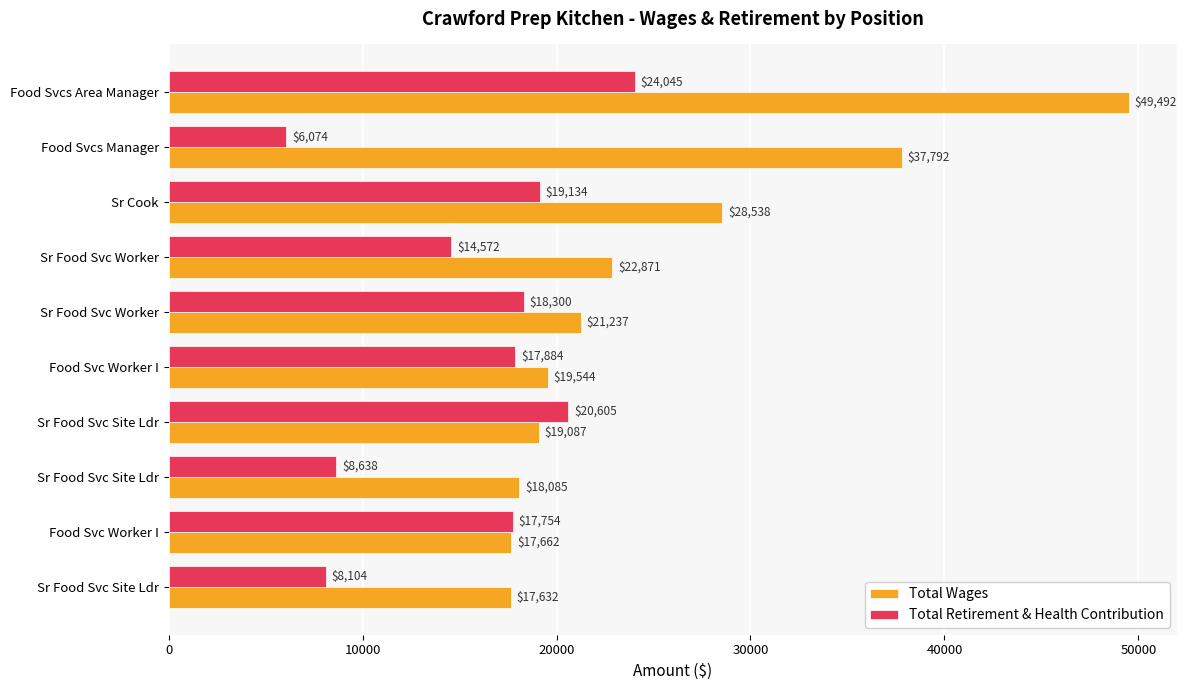

Reading left to right, extract all data points from this chart.

Total Wages: 49492	37792	28538	22871	21237	19544	19087	18085	17662	17632
Total Retirement & Health Contribution: 24045	6074	19134	14572	18300	17884	20605	8638	17754	8104